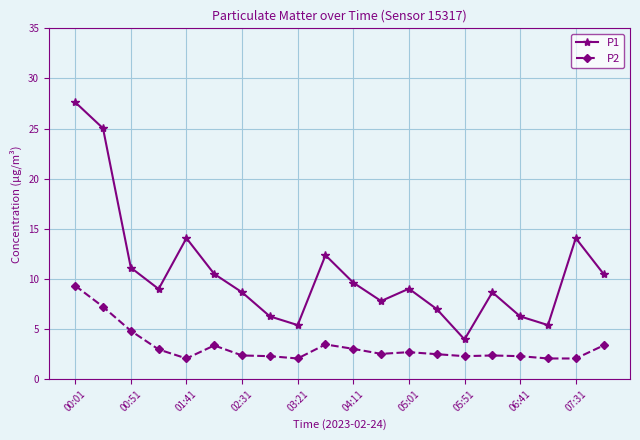

What is the value of the P1 point at the 16th from the left?

8.7